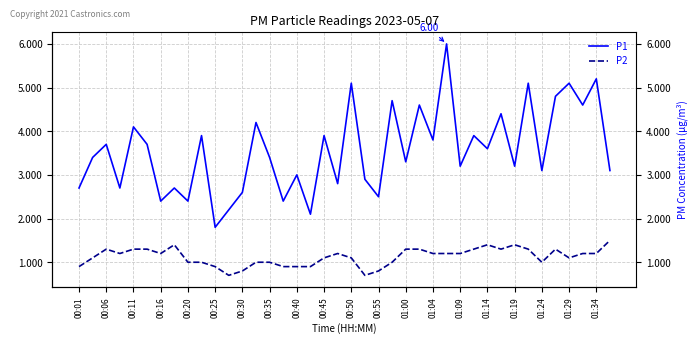

At which category does the chart reach its minimum across all series?

00:55